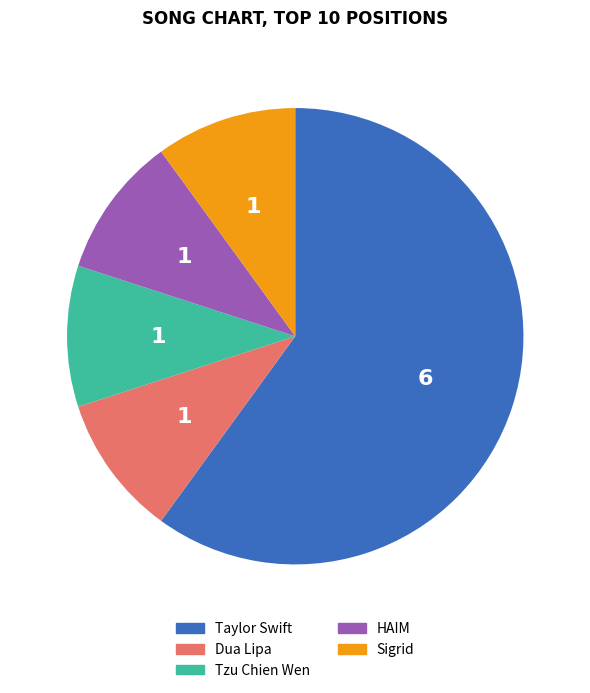

How many segments does this pie chart have?

5